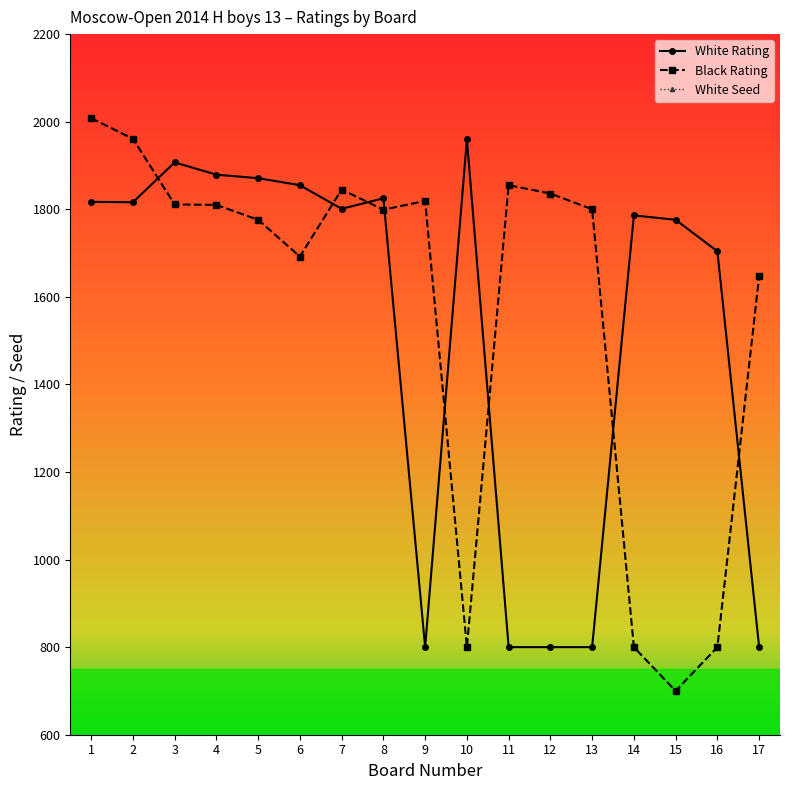

What is the smallest value displayed?

3